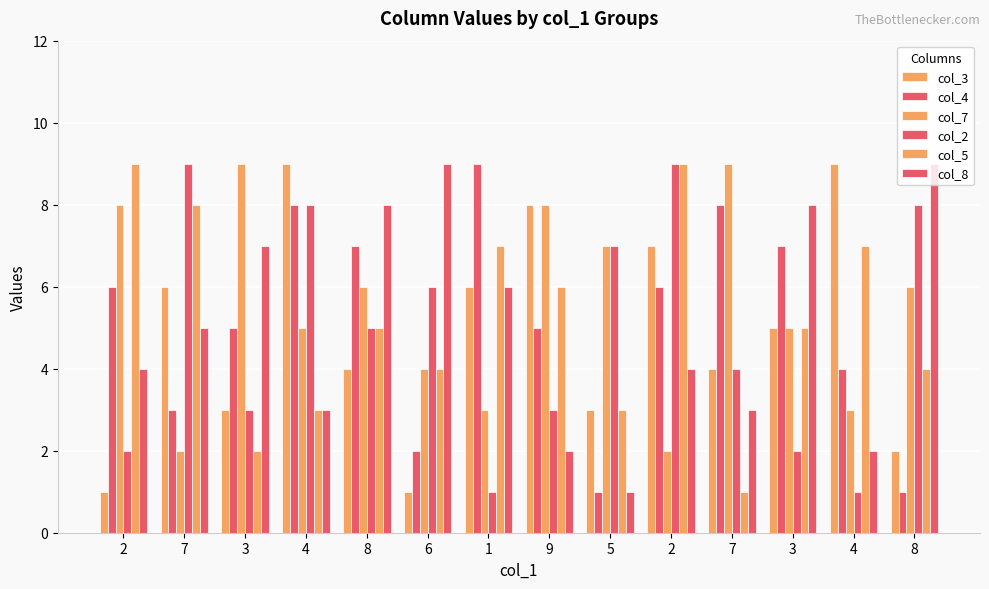

At which category is the sum across all series the highest?

2